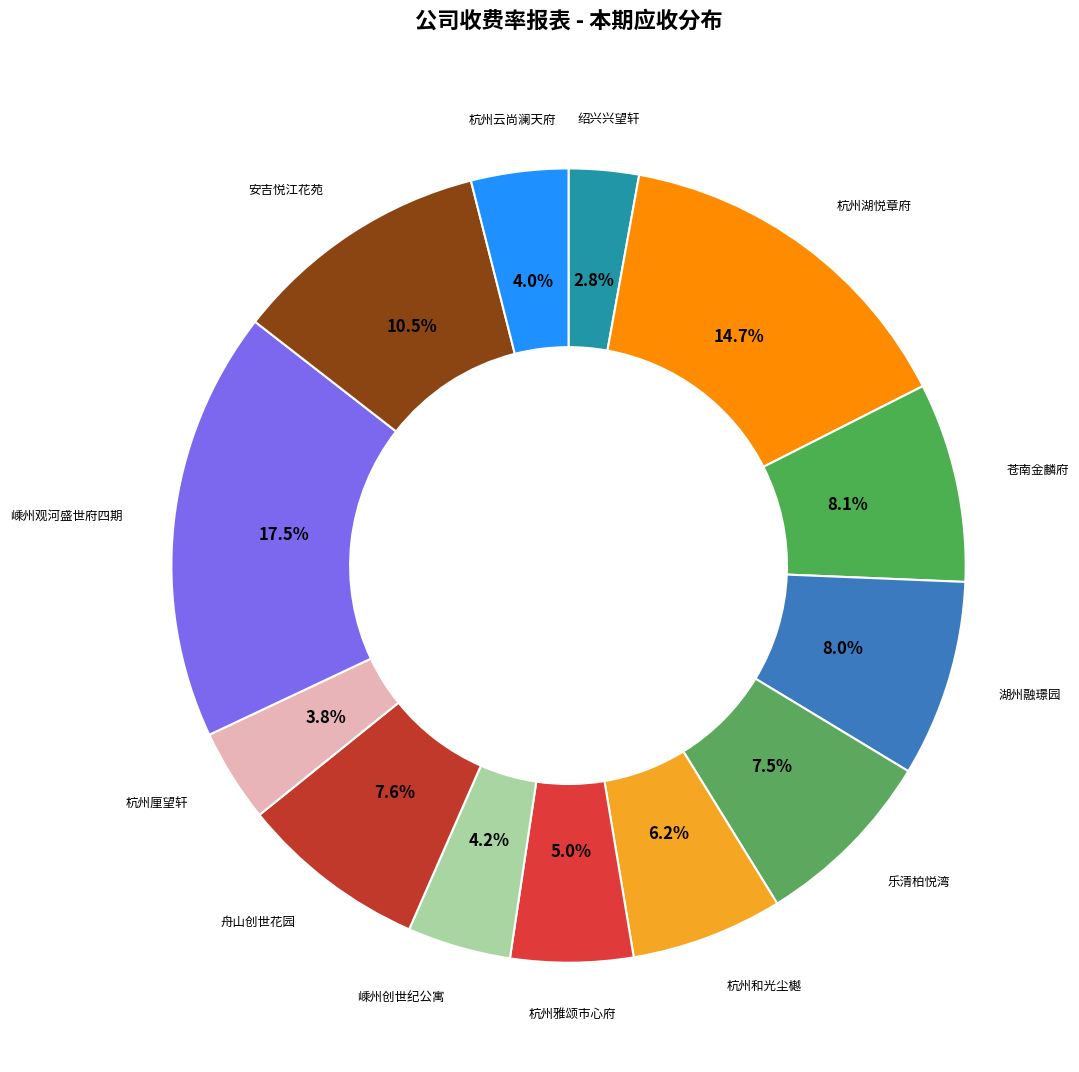

To the nearest percent, what is the combined percentage of 杭州云尚澜天府 and 苍南金麟府?

12%